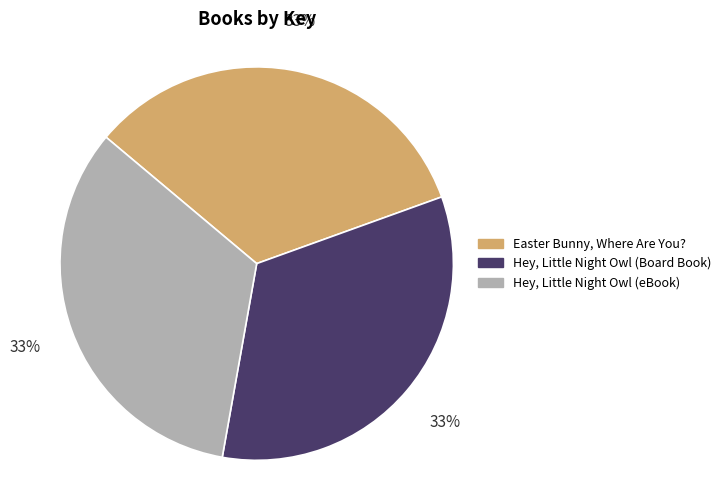

Count the number of slices in the pie.

3